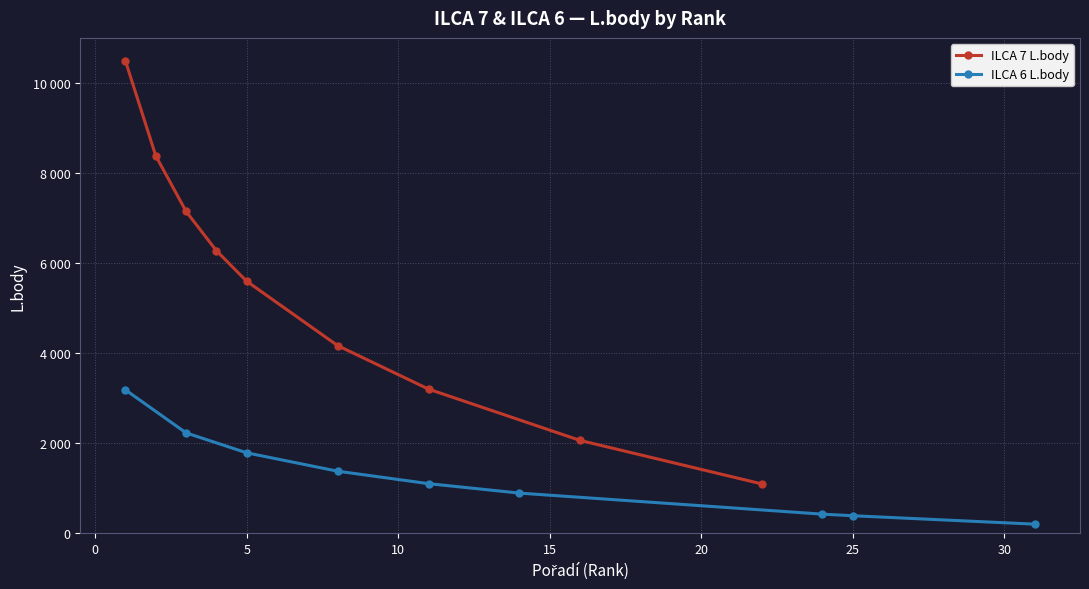

Rank the series by their maximum value, from lowest to highest.

ILCA 6 L.body, ILCA 7 L.body